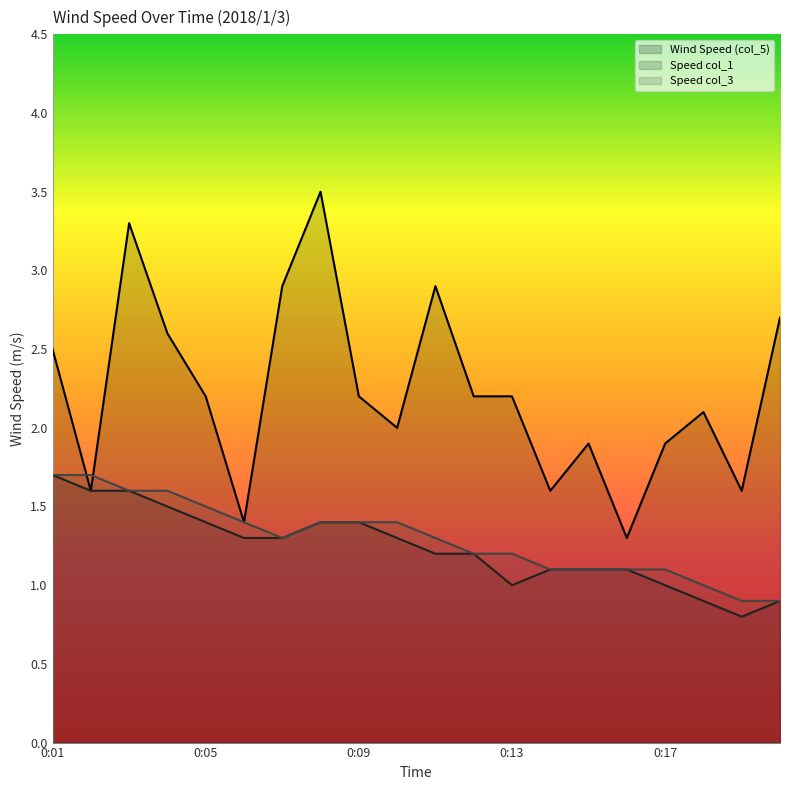

How many data points in Speed col_3 are above 1?

17